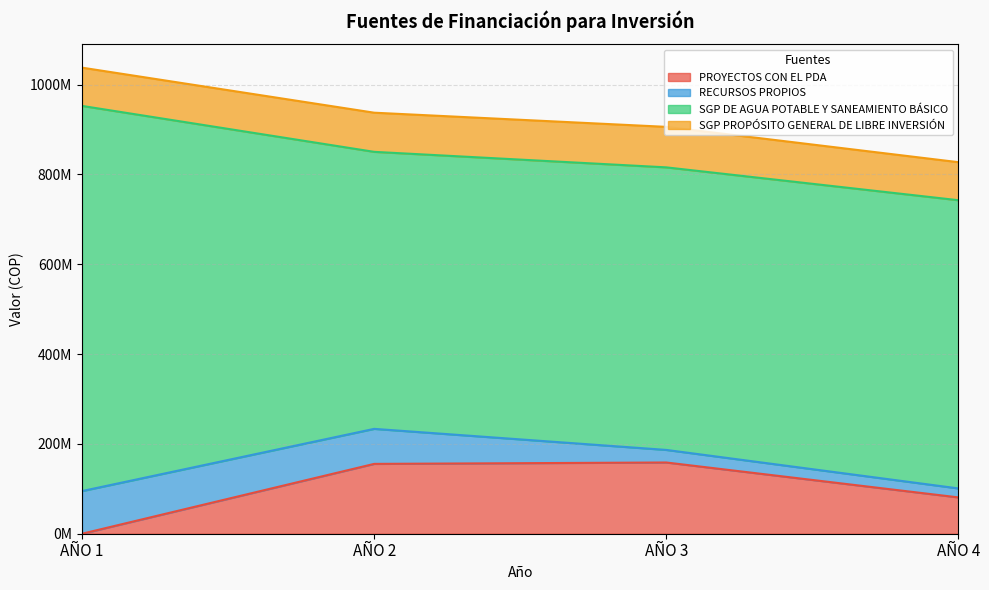

Where does the SGP DE AGUA POTABLE Y SANEAMIENTO BÁSICO series first go above 641816452?

AÑO 1